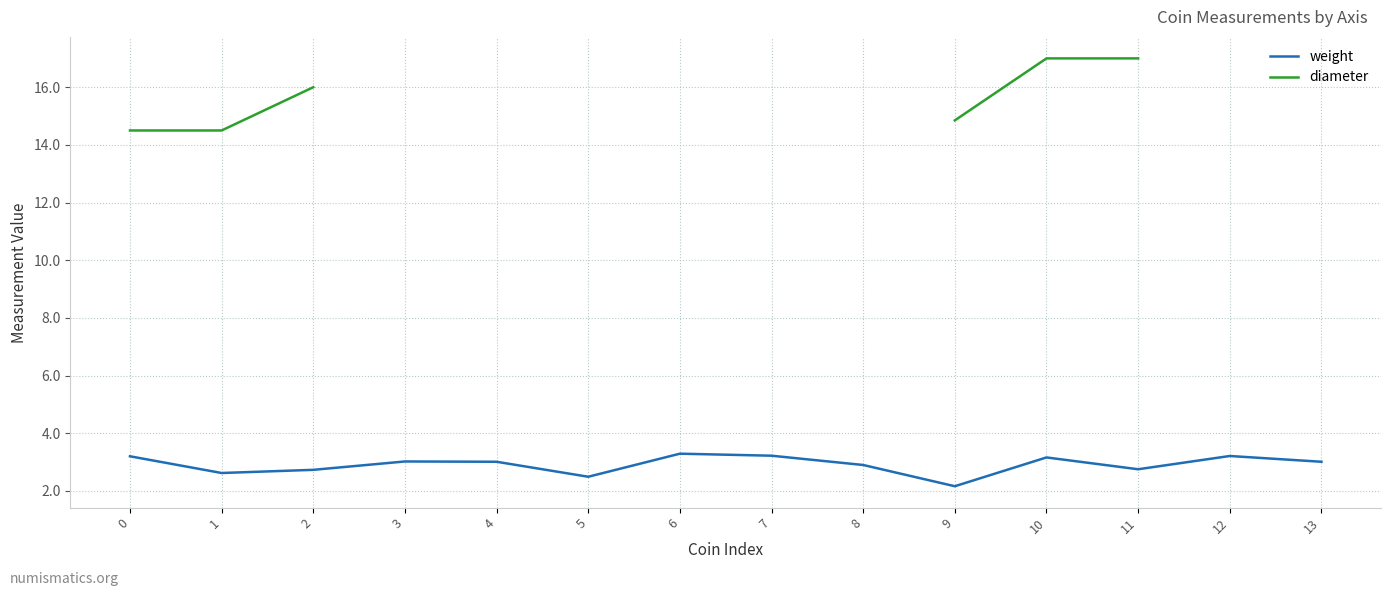

How many positive values does the diameter series have?

7